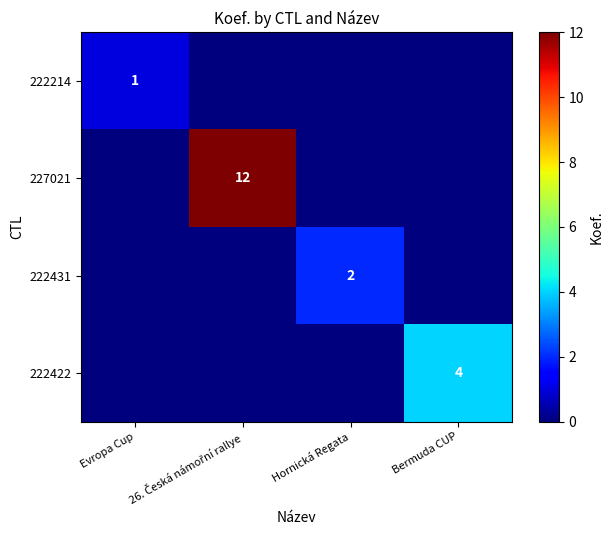

What is the spread (max minus min) of values at 26. Česká námořní rallye?

12